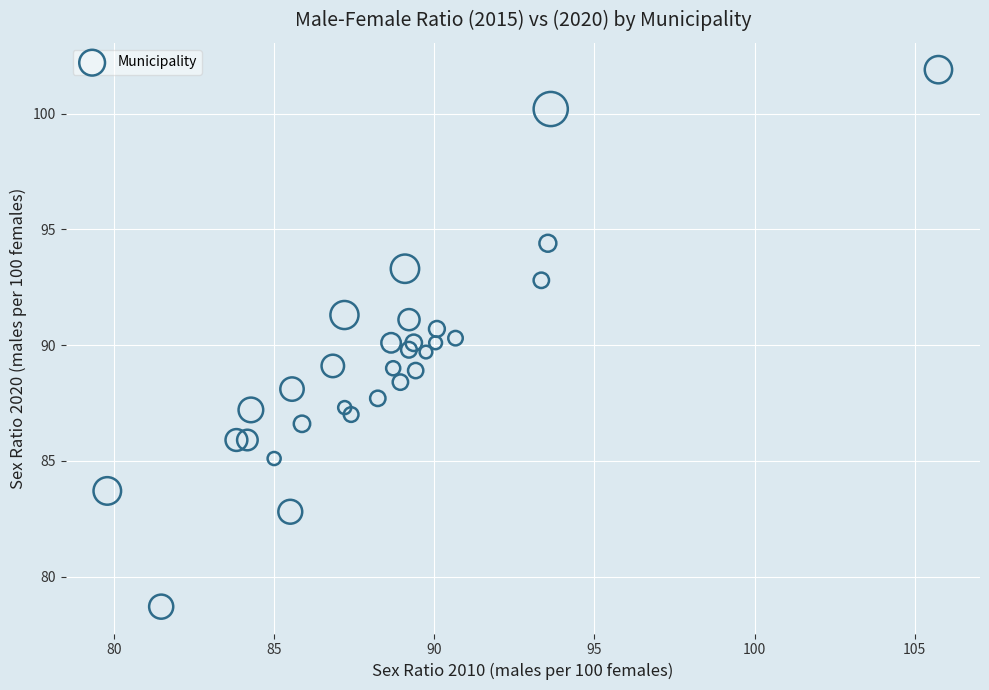

What is the range of Y values (max minus min)?

23.2